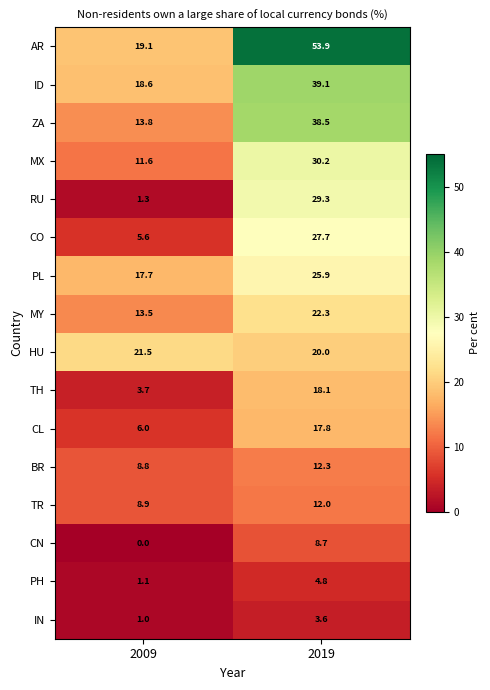

At which category does the chart reach its minimum across all series?

2009